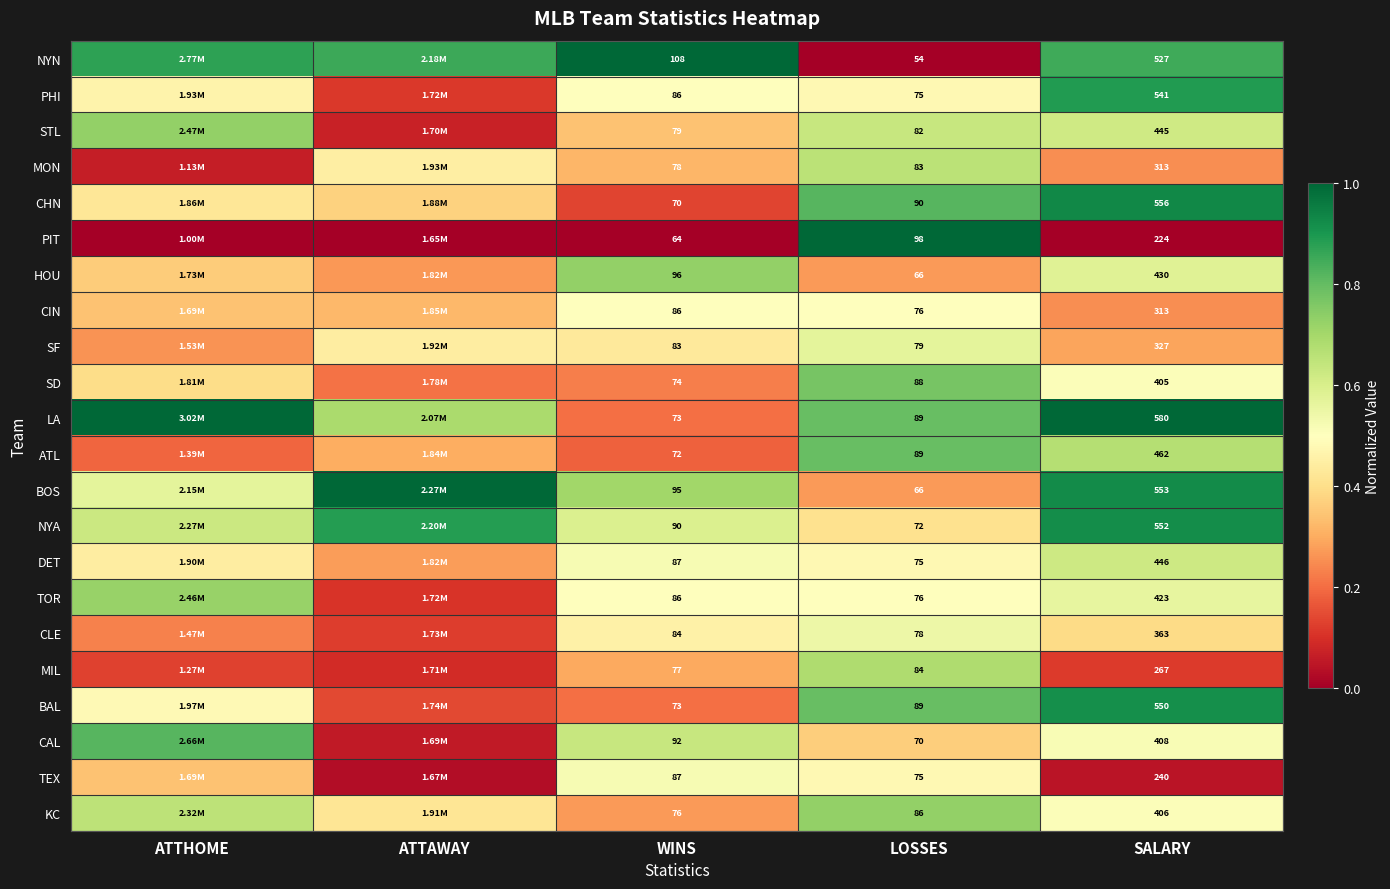

What is the total value across all series at WINS?

1816.0